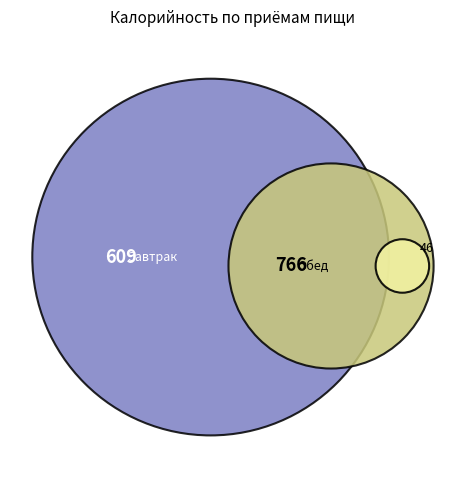

True or false: Салат из помидоров accounts for 4% of the total.

True